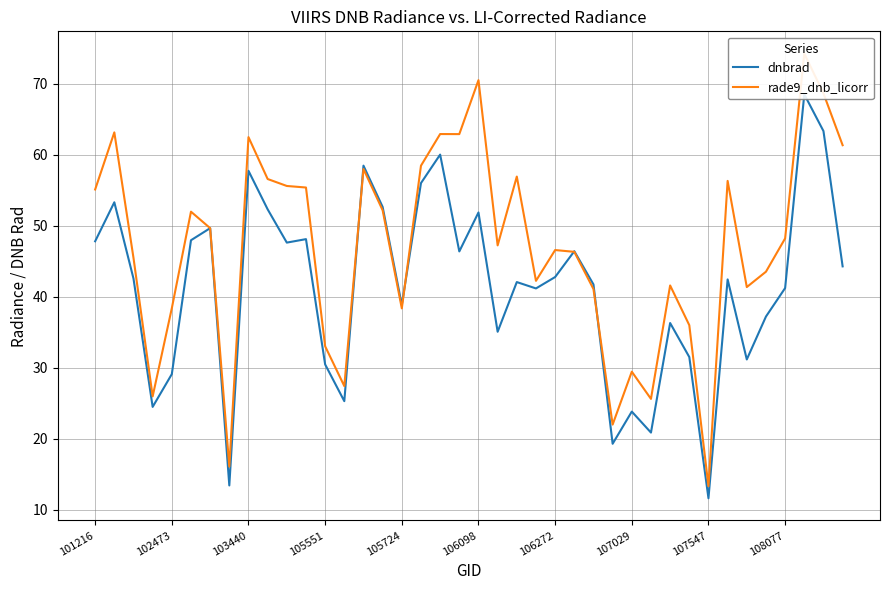

What position from the left is 31?

32